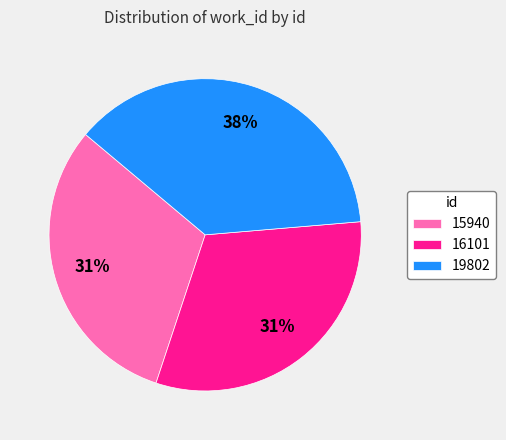

To the nearest percent, what is the average slice percentage?

33%